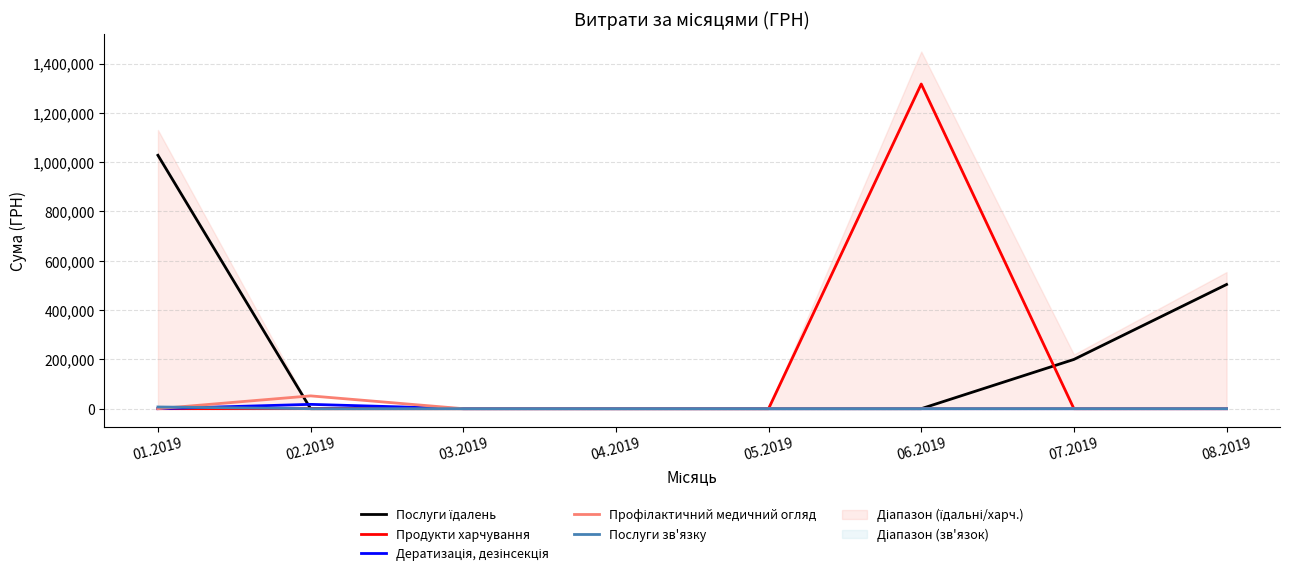

At 01.2019, list the series in order from largest to smallest.

Послуги їдалень, Послуги зв'язку, Продукти харчування, Дератизація, дезінсекція, Профілактичний медичний огляд